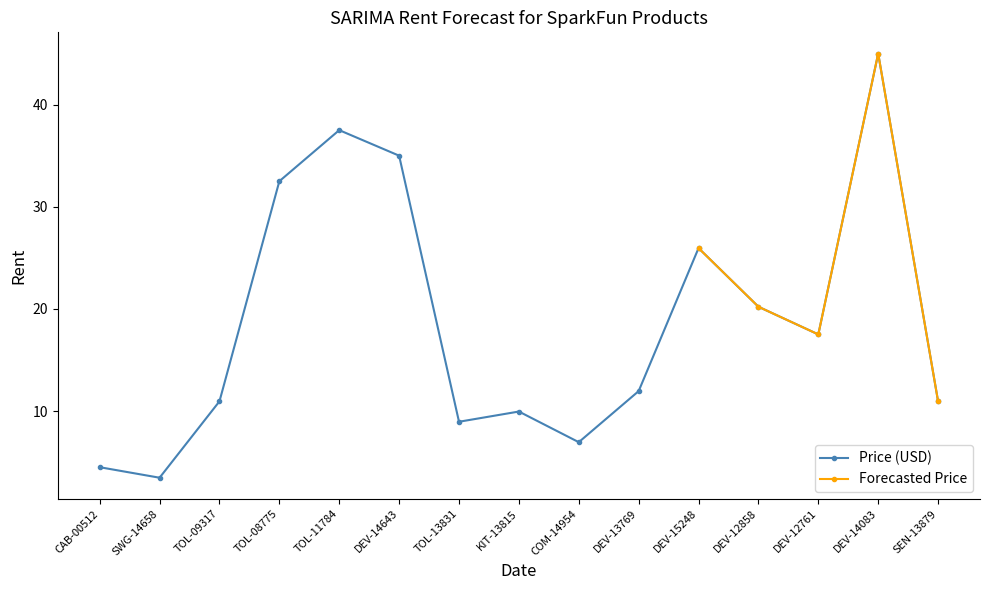

What is the approximate value at DEV-14643?

35.0